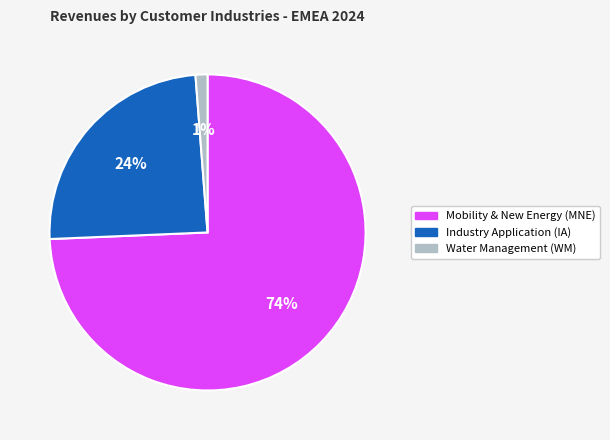

True or false: Mobility & New Energy (MNE) accounts for 84% of the total.

False